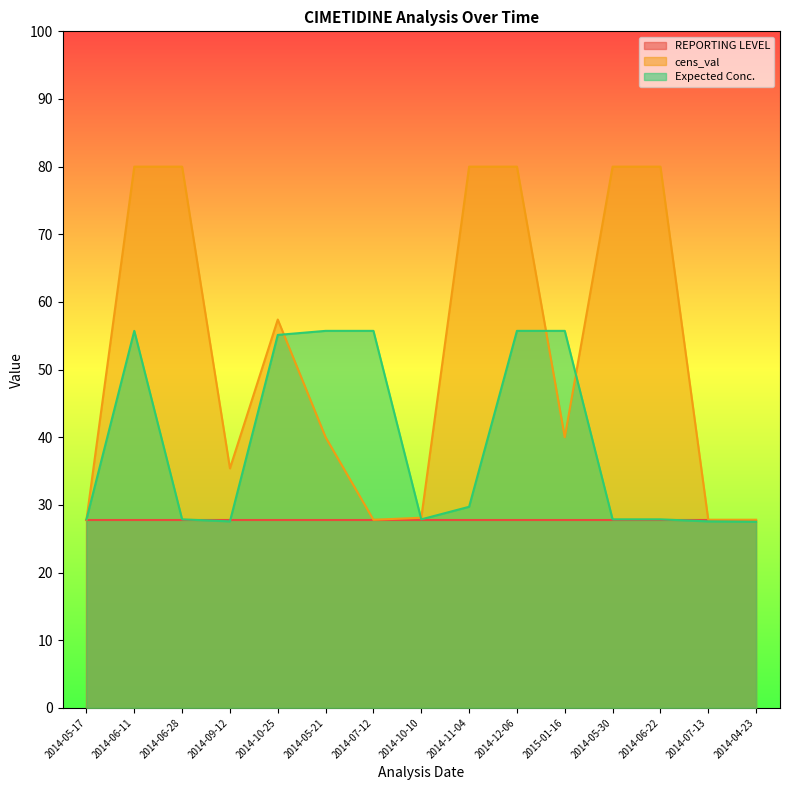

What is the maximum value shown in the chart?

80.0